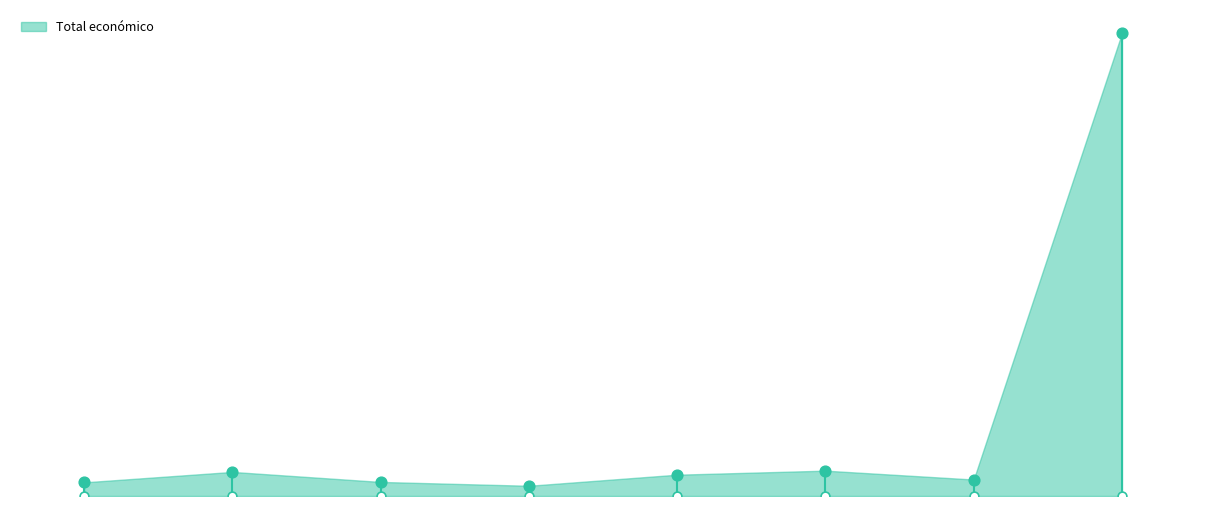

Between 2024 and 2019, which is larger?

2019